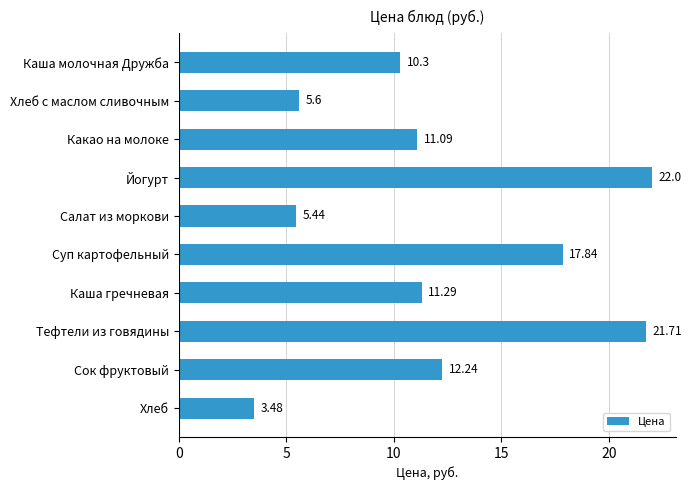

What is the difference between the maximum and minimum values?

18.5